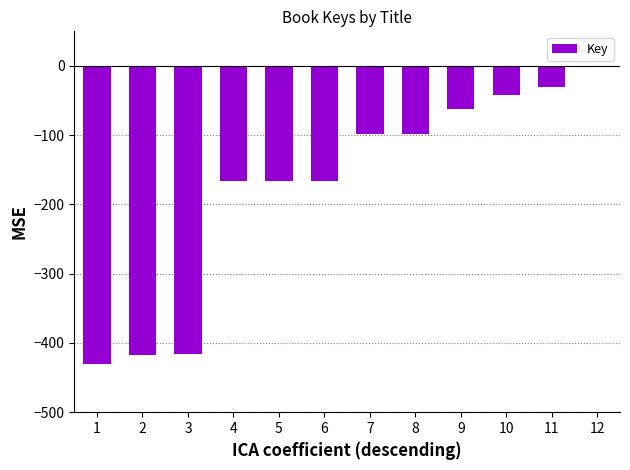

Which label corresponds to the largest value in the chart?

12